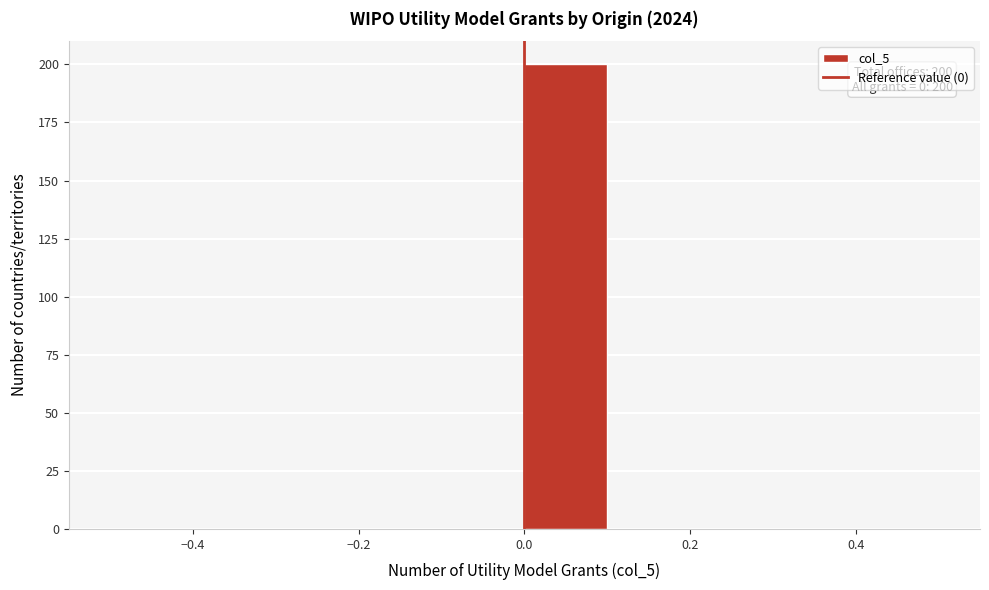

Which range on the x-axis has the tallest bar?

0.0 to 0.1